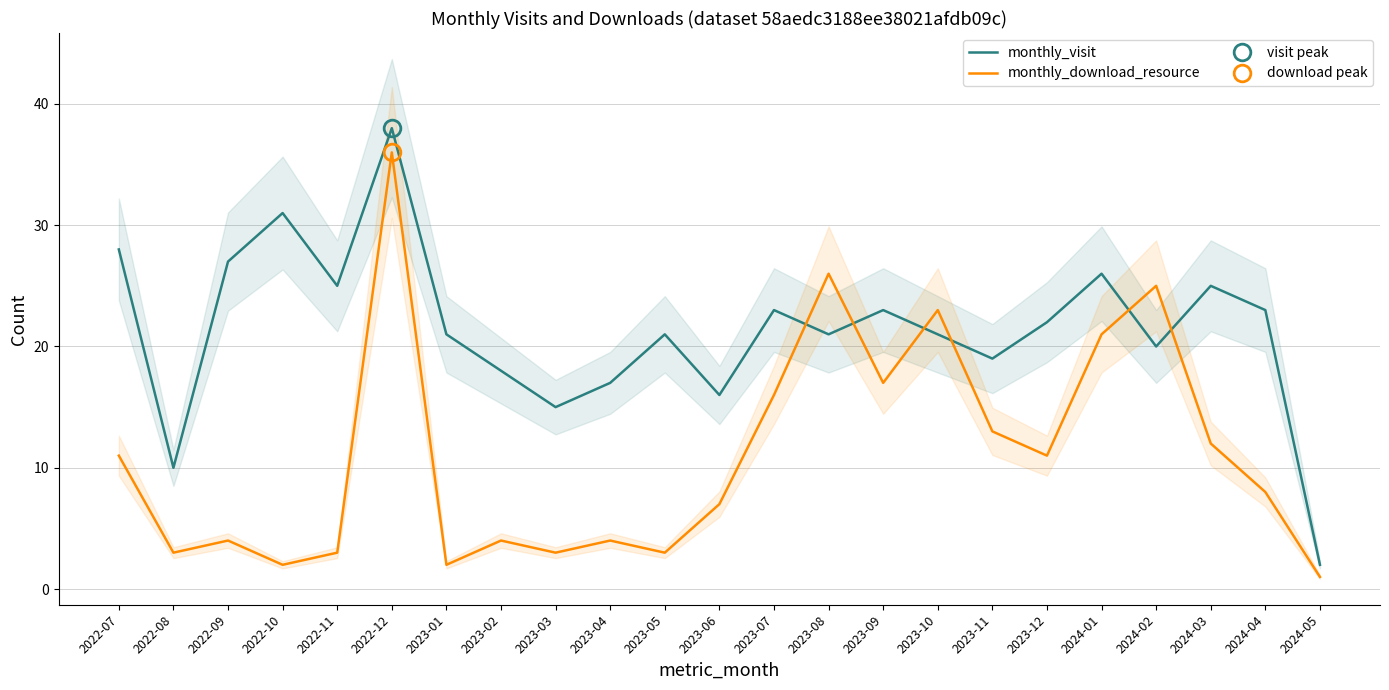

What position from the right is 2023-09?

9